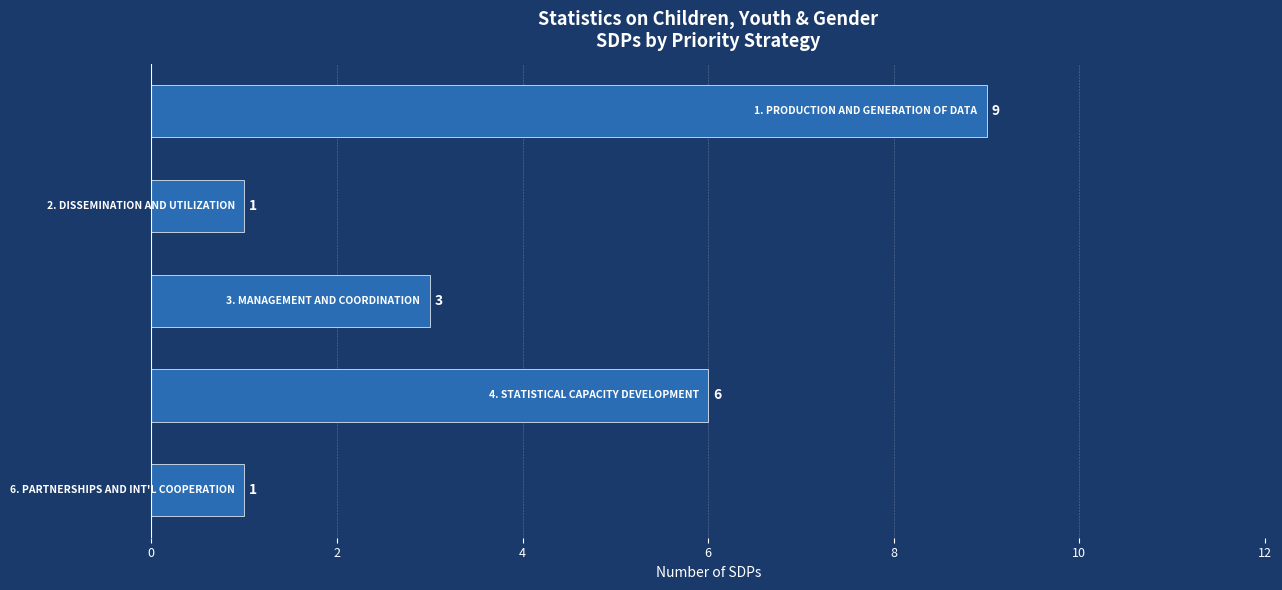

What is the maximum value shown in the chart?

9